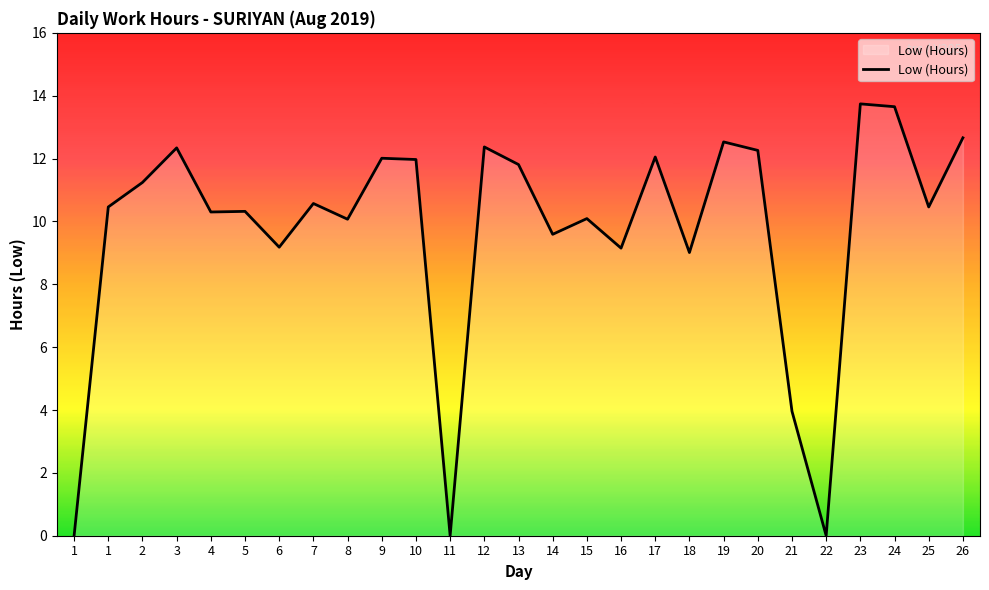

Does the chart display data point markers on the line(s)?

No